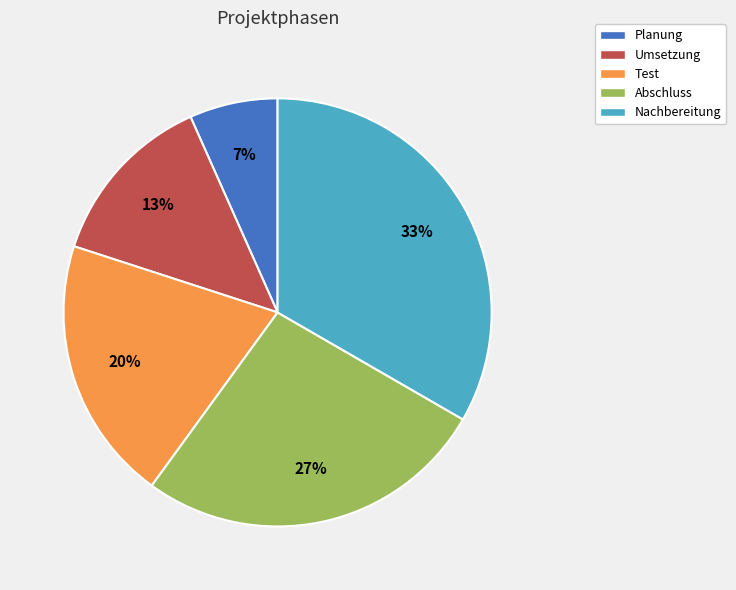

To the nearest percent, what percentage of the pie is Planung?

7%